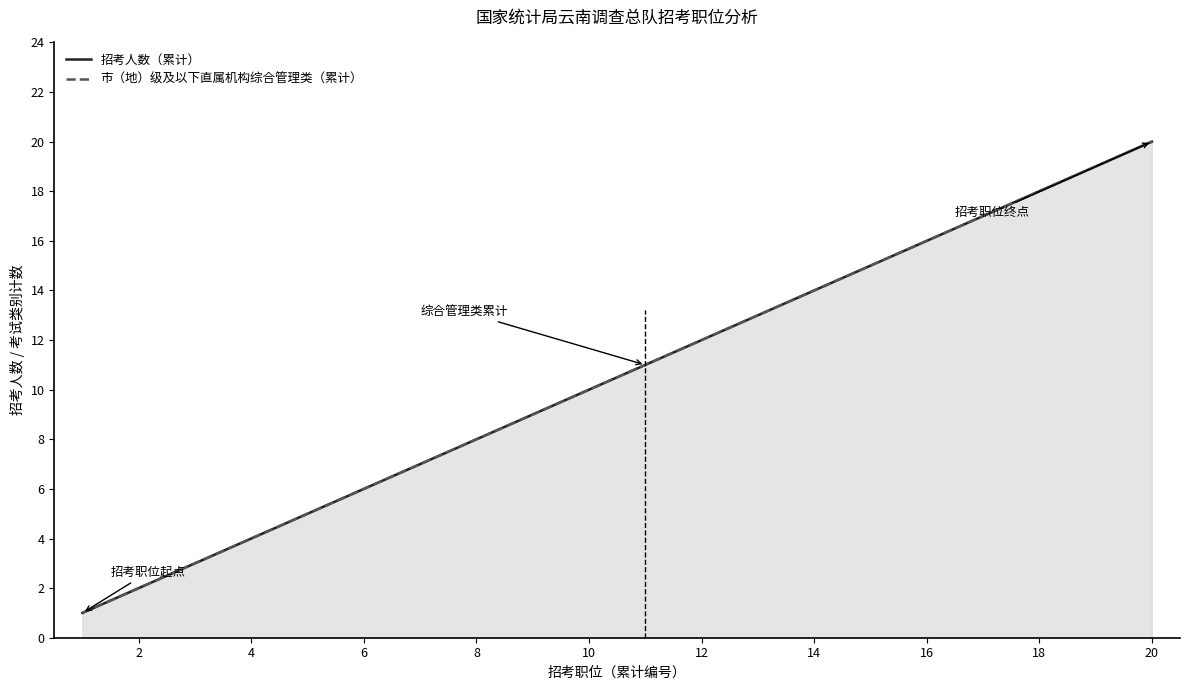

Reading left to right, what are all the values shown in this chart?

招考人数（累计）: 1	2	3	4	5	6	7	8	9	10	11	12	13	14	15	16	17	18	19	20
市（地）级及以下直属机构综合管理类（累计）: 1	2	3	4	5	6	7	8	9	10	11	12	13	14	15	16	17	18	19	20